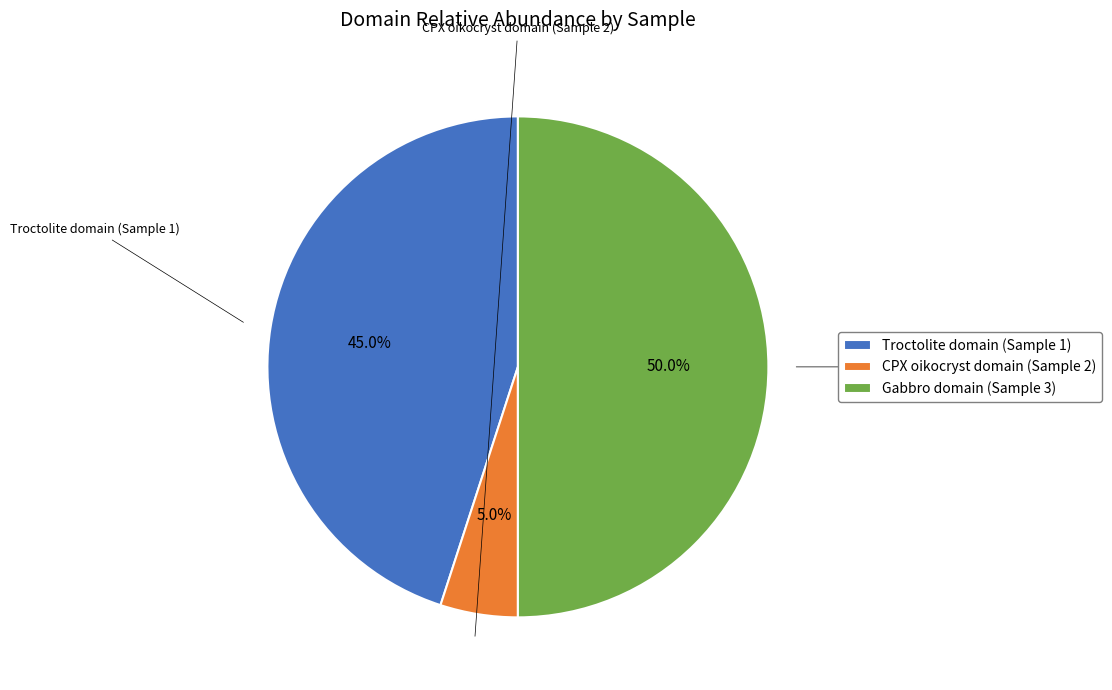

Is it true that Gabbro domain (Sample 3) is 62% of the pie?

False